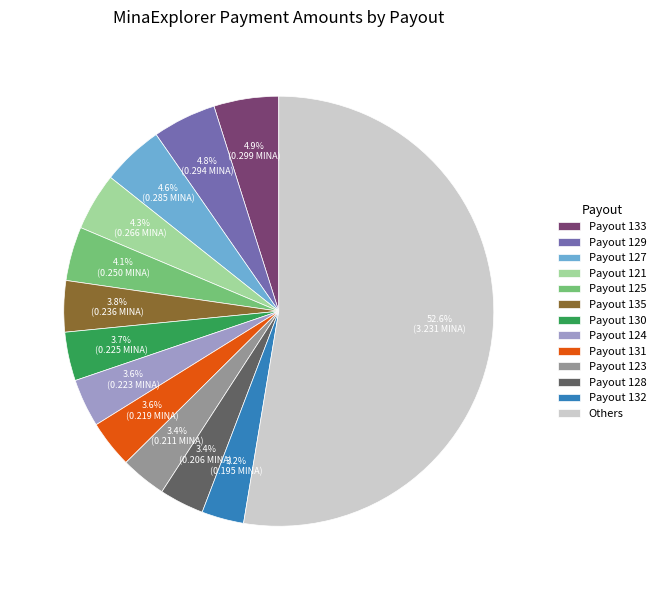

Do Payout 131 and Payout 129 together represent more than half of the pie?

No